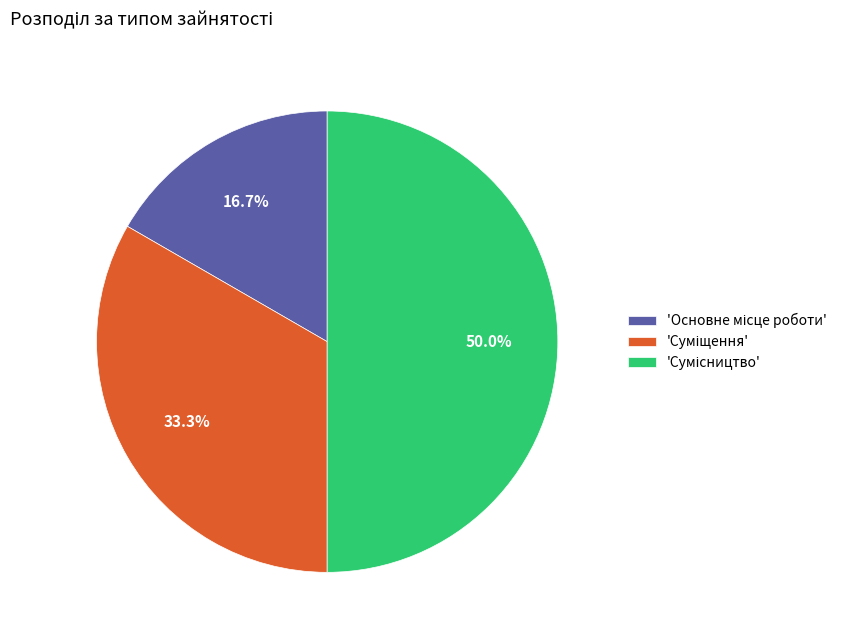

How many segments does this pie chart have?

3